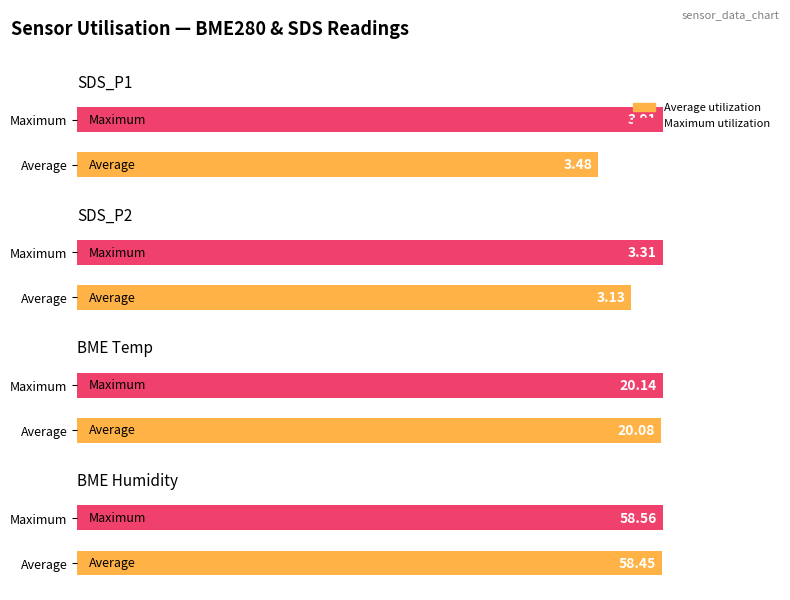

Rank the series by their average value, from highest to lowest.

Maximum utilization, Average utilization